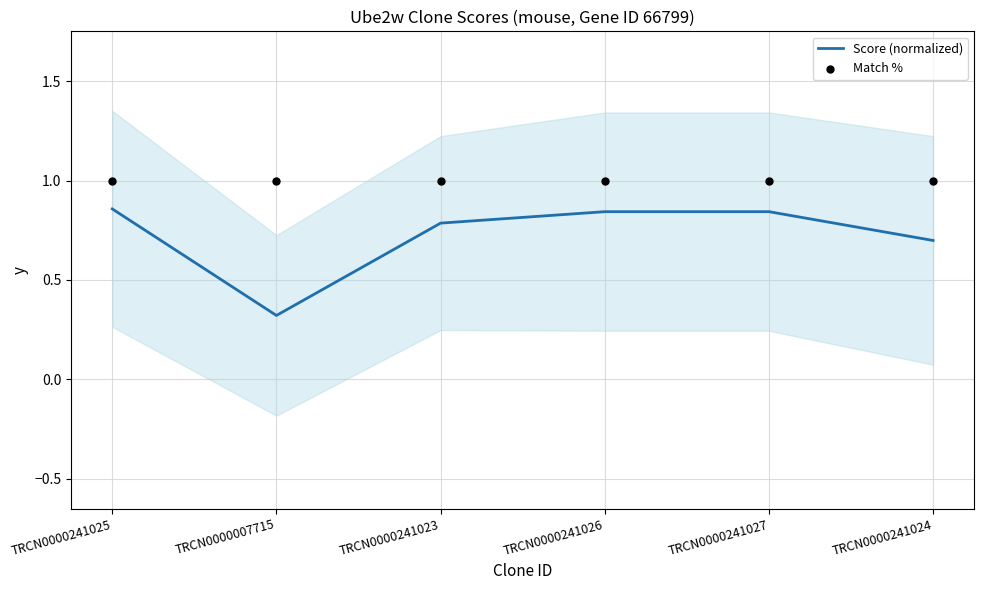

Which series has the widest spread of Y values?

Score (normalized)